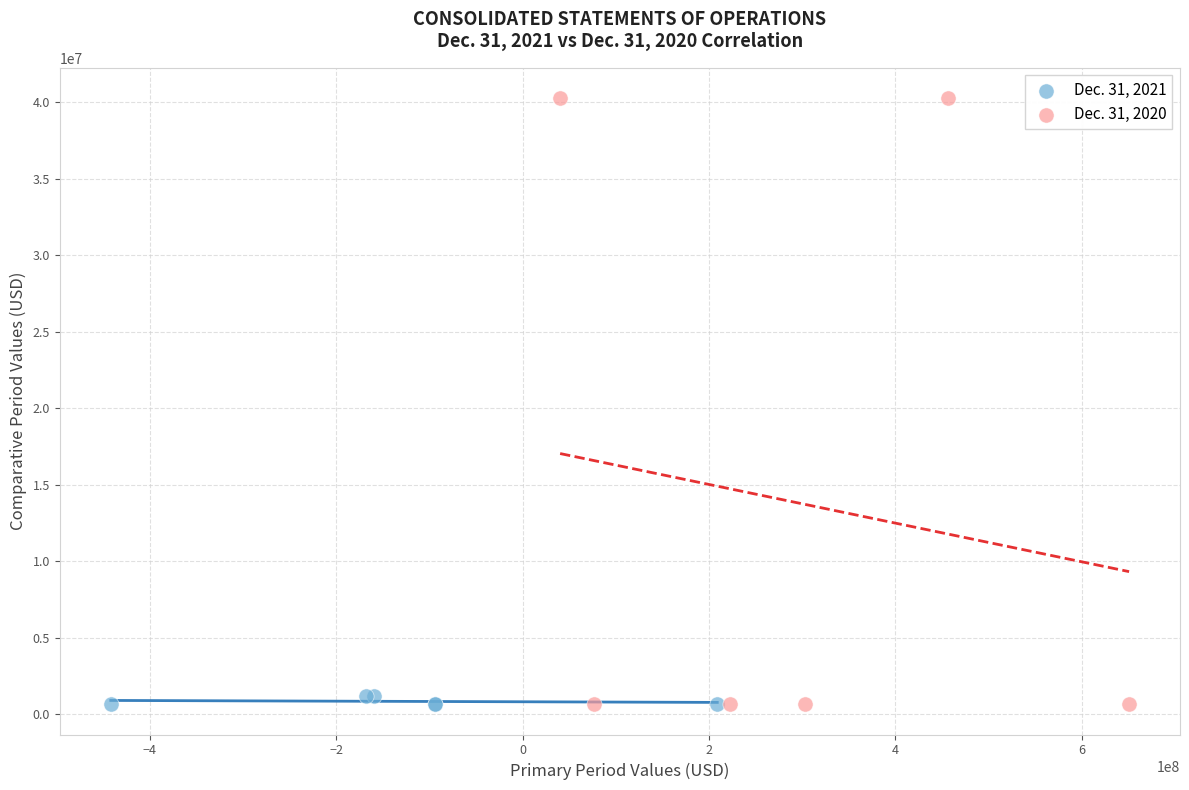

Which series has the largest Y range (max minus min)?

Dec. 31, 2020